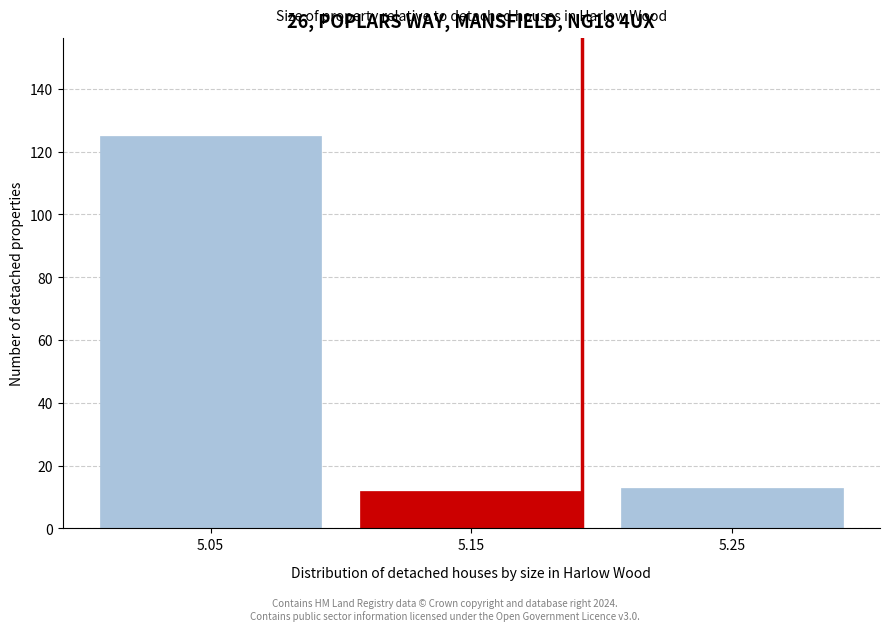

Reading left to right, list all the values displayed in this chart.

5.05=125	5.15=12	5.25=13